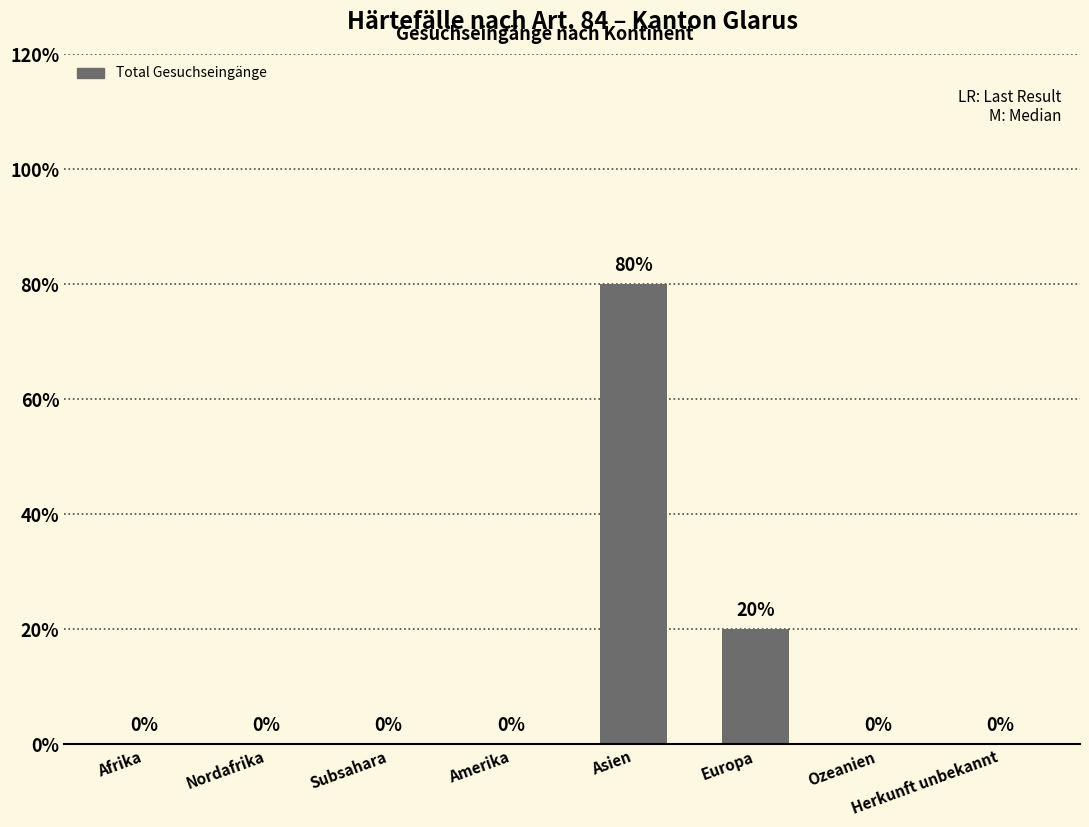

Are the bars horizontal?

No